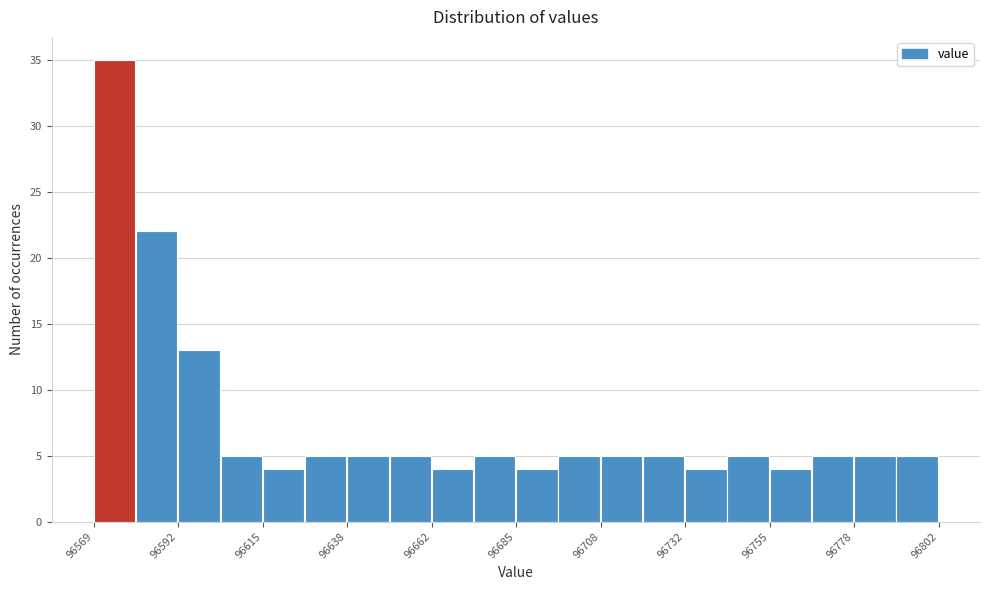

Around what value on the x-axis is the tallest bar? Give the approximate position of its centre, as read against the axis.

96575